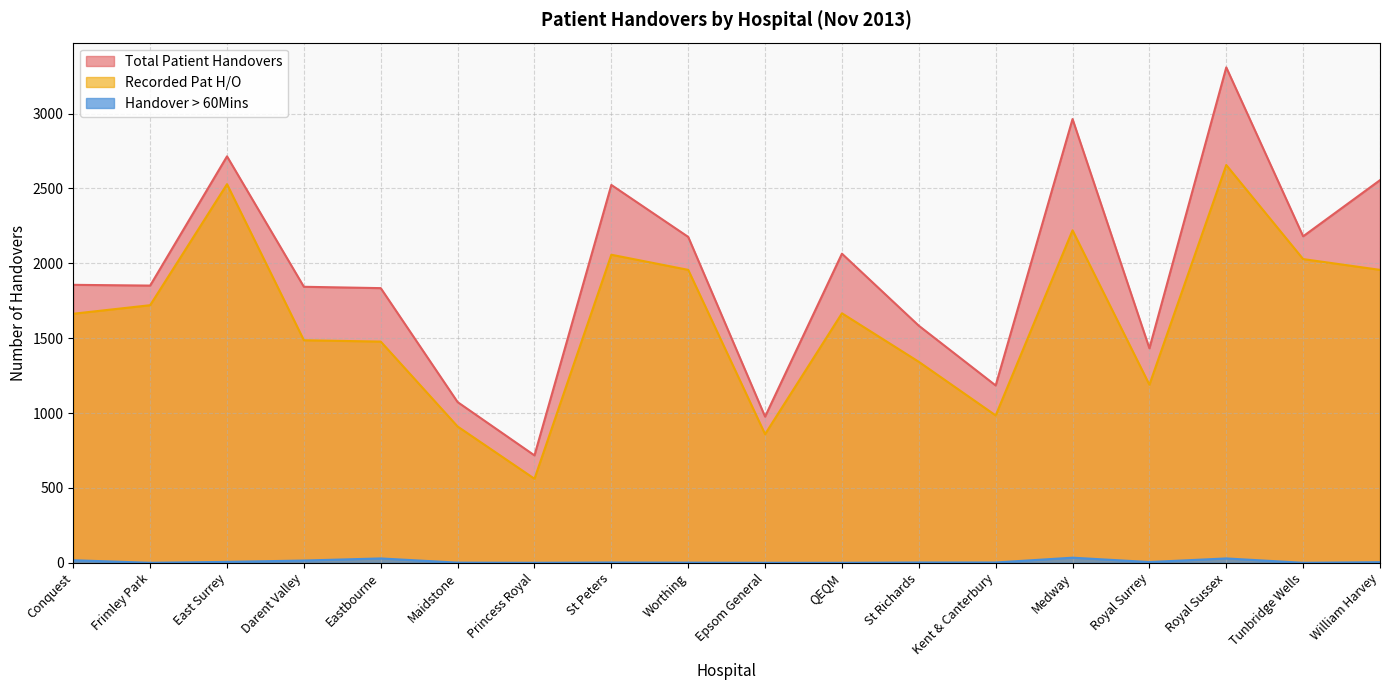

Rank the series at Eastbourne from highest to lowest value.

Total Patient Handovers, Recorded Pat H/O, Handover > 60Mins